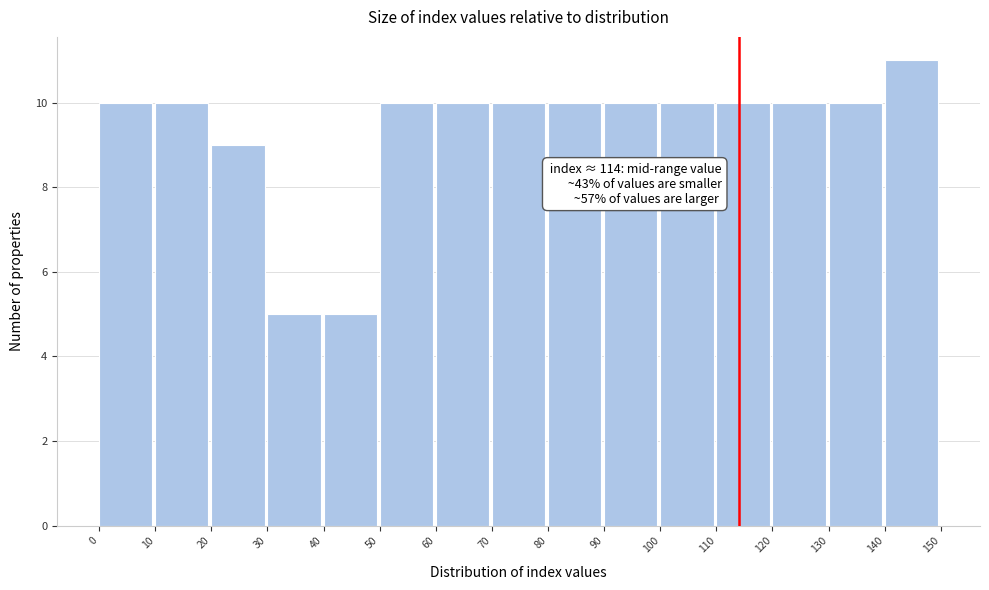

Over which range of the x-axis is the bar tallest?

140 to 150